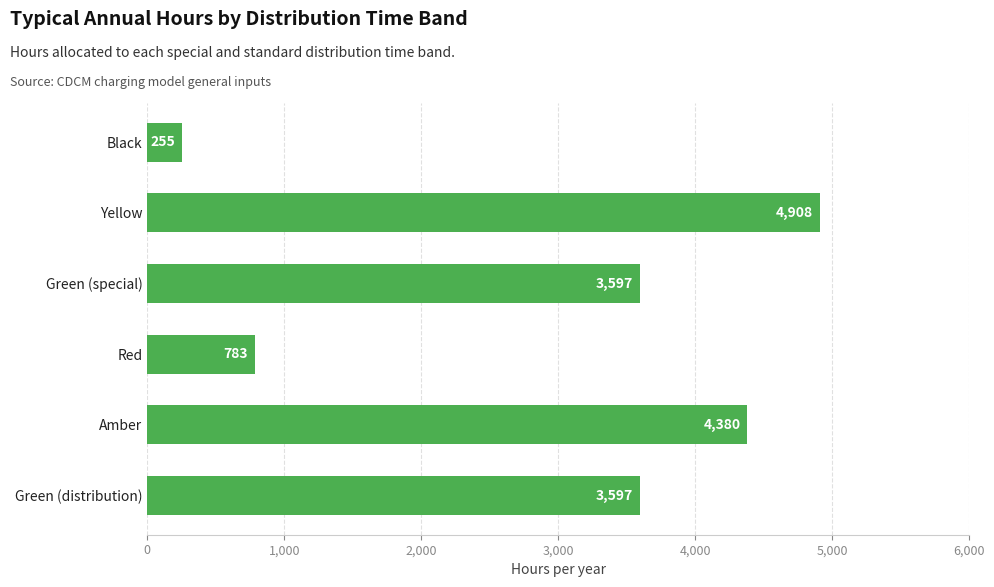

What is the difference between the maximum and minimum values?

4653